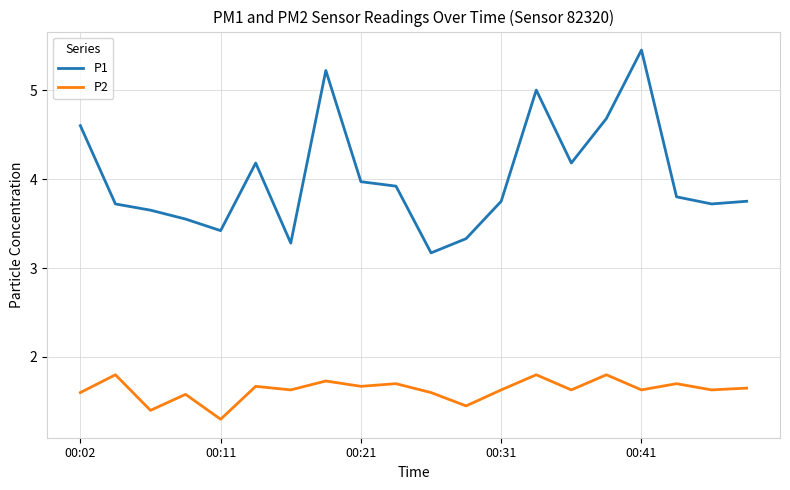

Rank the series by their maximum value, from lowest to highest.

P2, P1